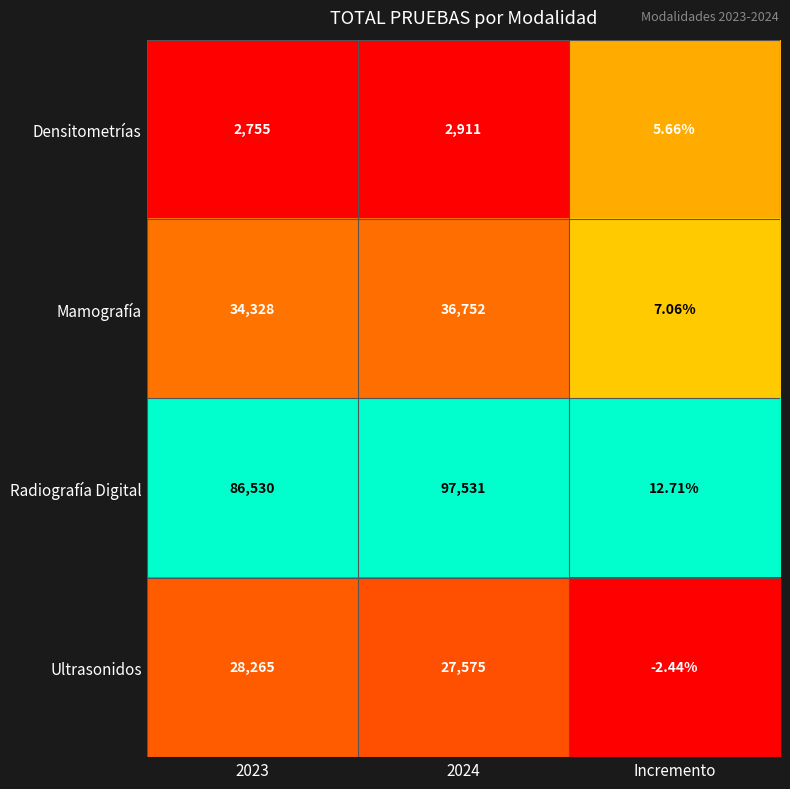

Which series has the widest spread of values?

Radiografía Digital